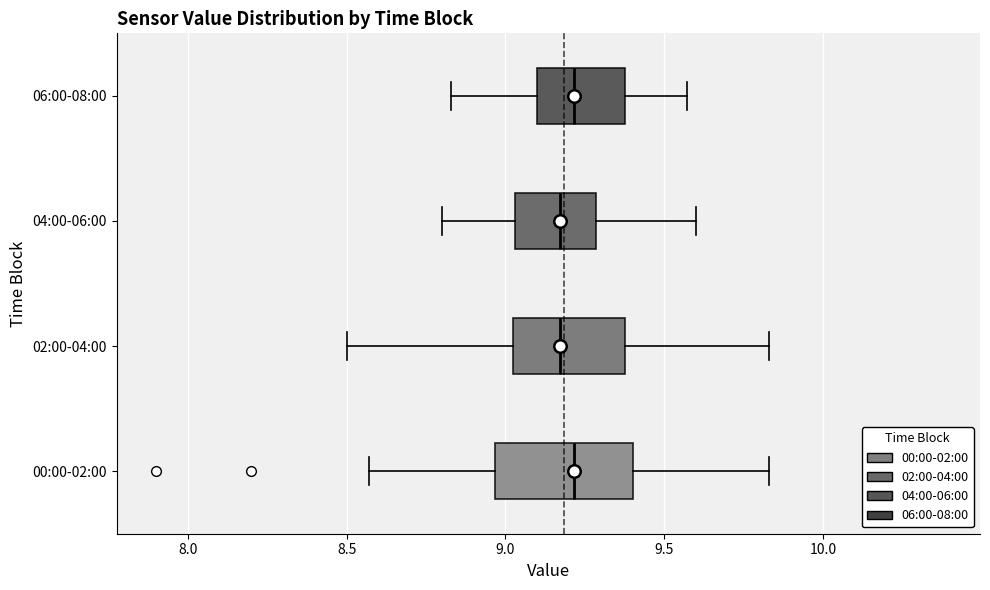

Which box is the widest, from its left edge to its right edge?

00:00-02:00